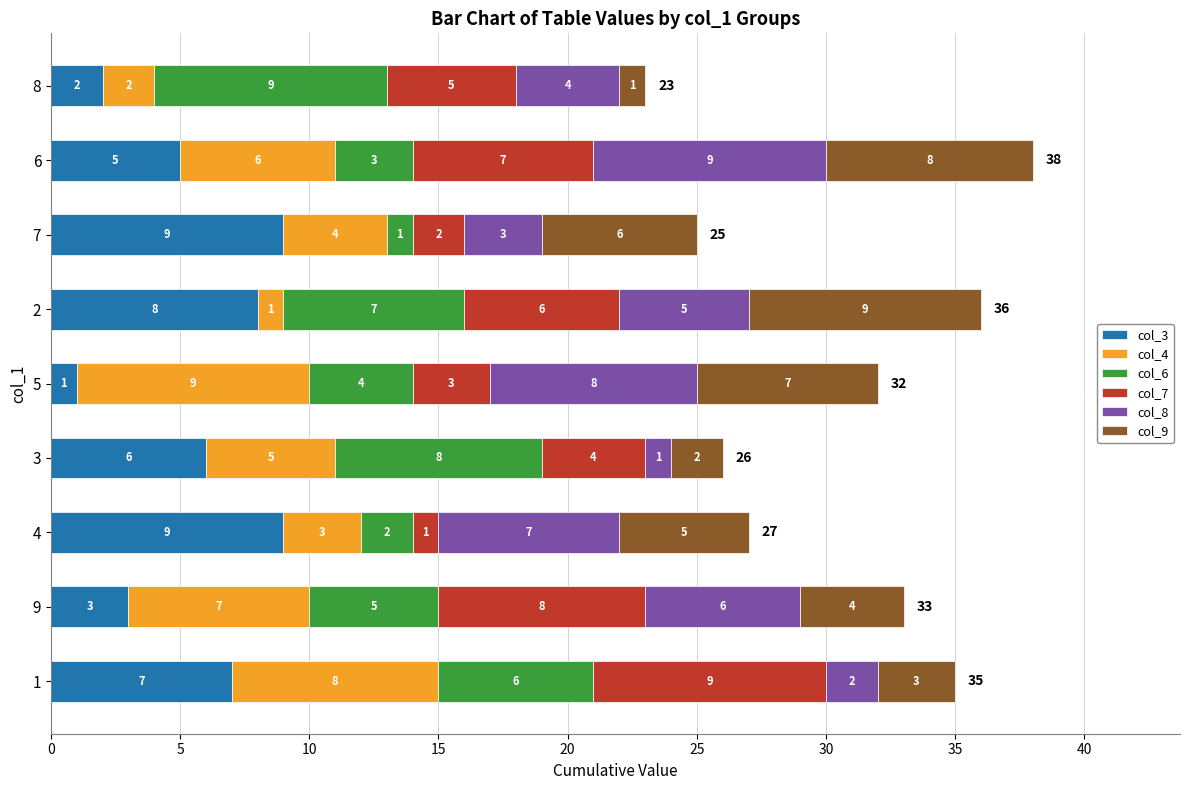

What is the total value across all series at 7?

25